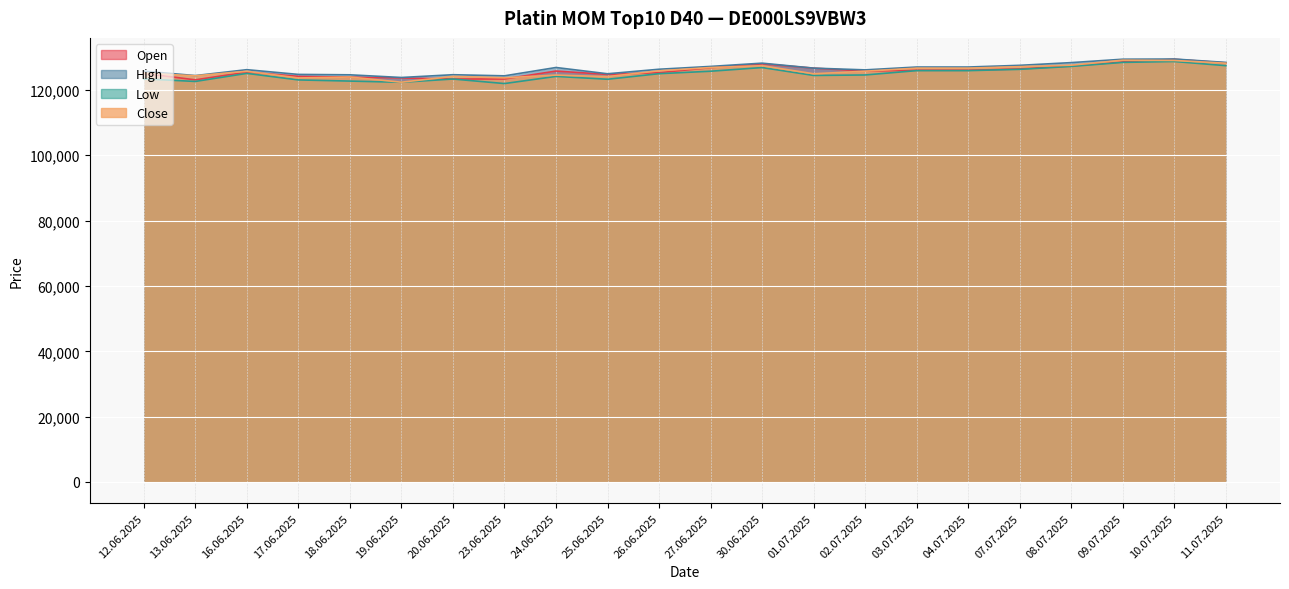

Which series has the largest total across all categories?

High